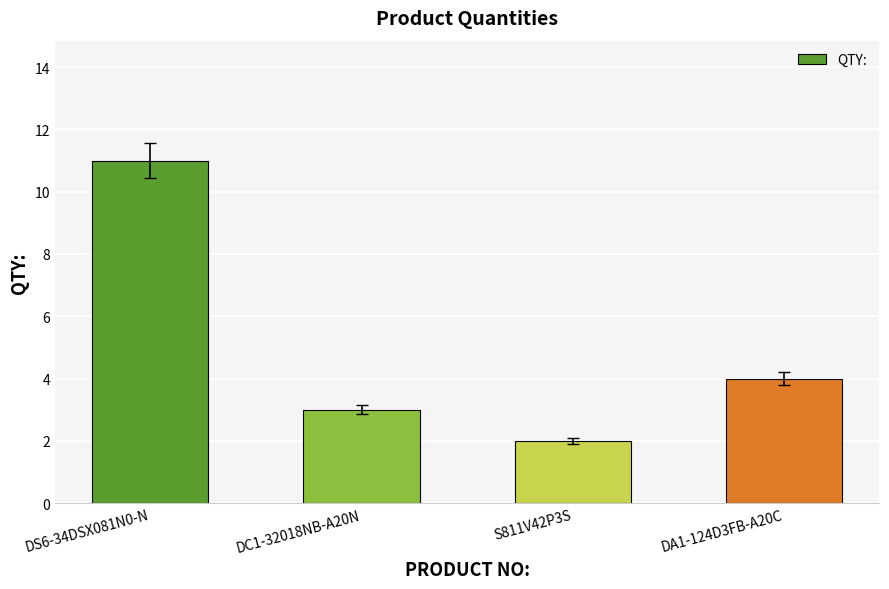

What is the average value?

5